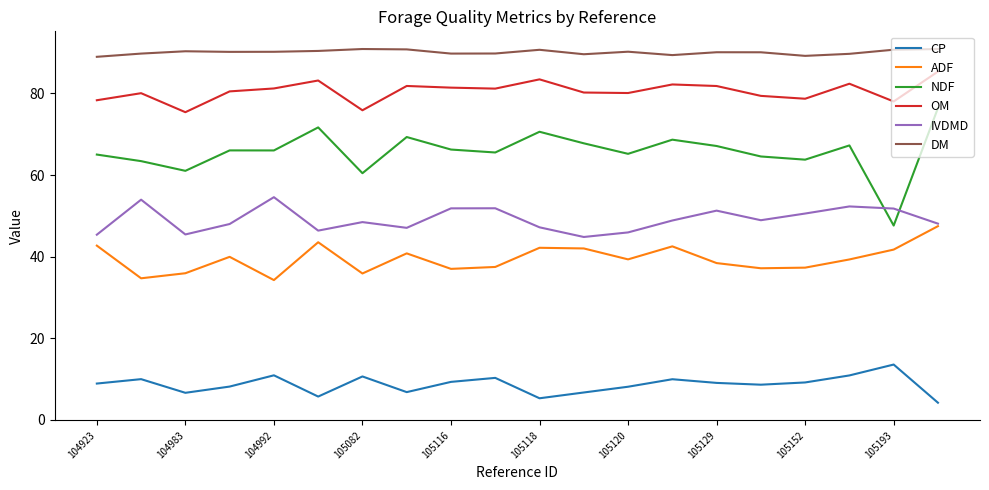

Which series has the widest spread of values?

NDF